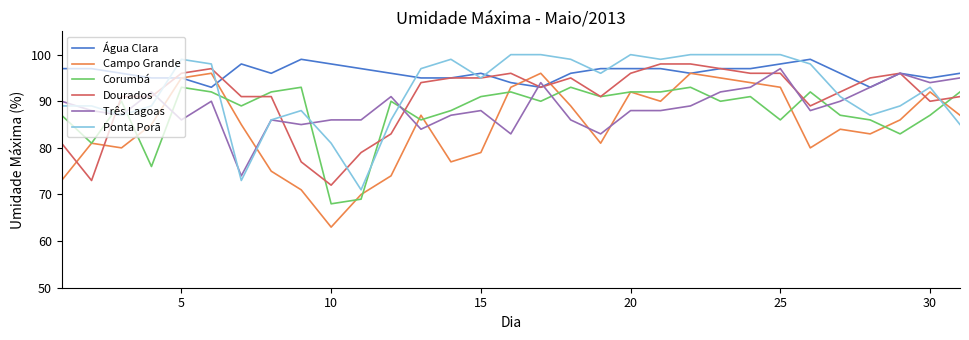

What is the difference between the maximum and minimum values in the Corumbá series?

25